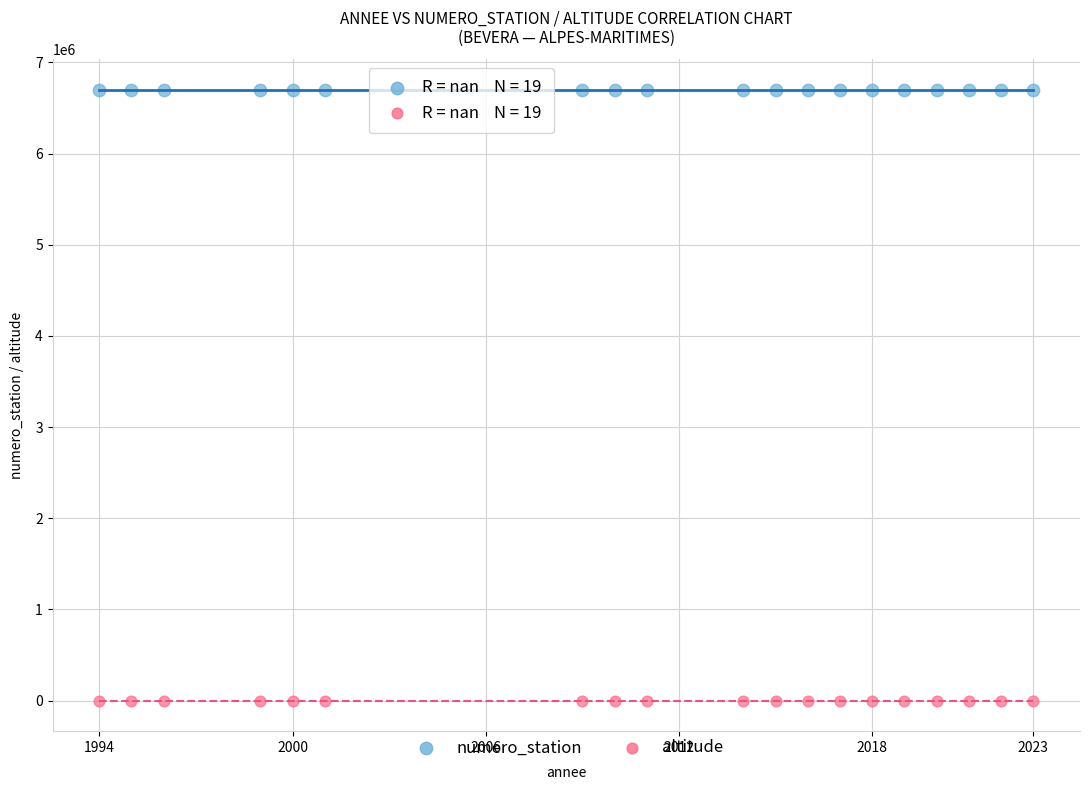

What are all the series names shown in the legend?

numero_station, altitude